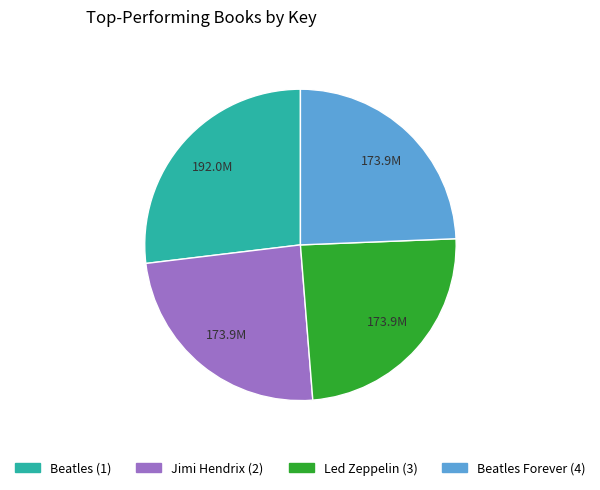

Which slice is the largest?

Beatles (1)